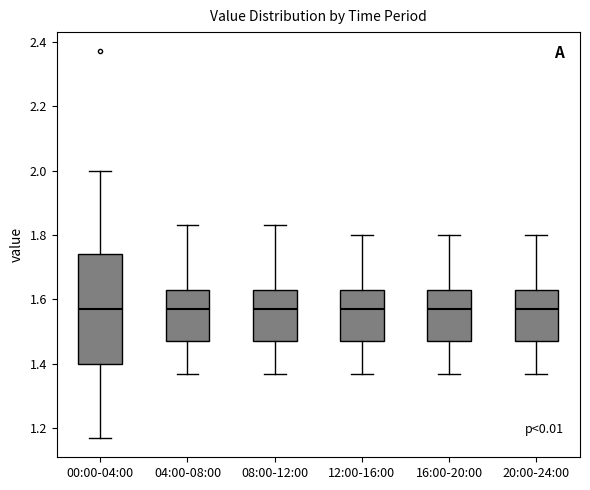

Where is the upper edge of the box for 16:00-20:00 on the y-axis? The values are not printed on the chart, so give them approximately, as read against the axis.

1.64